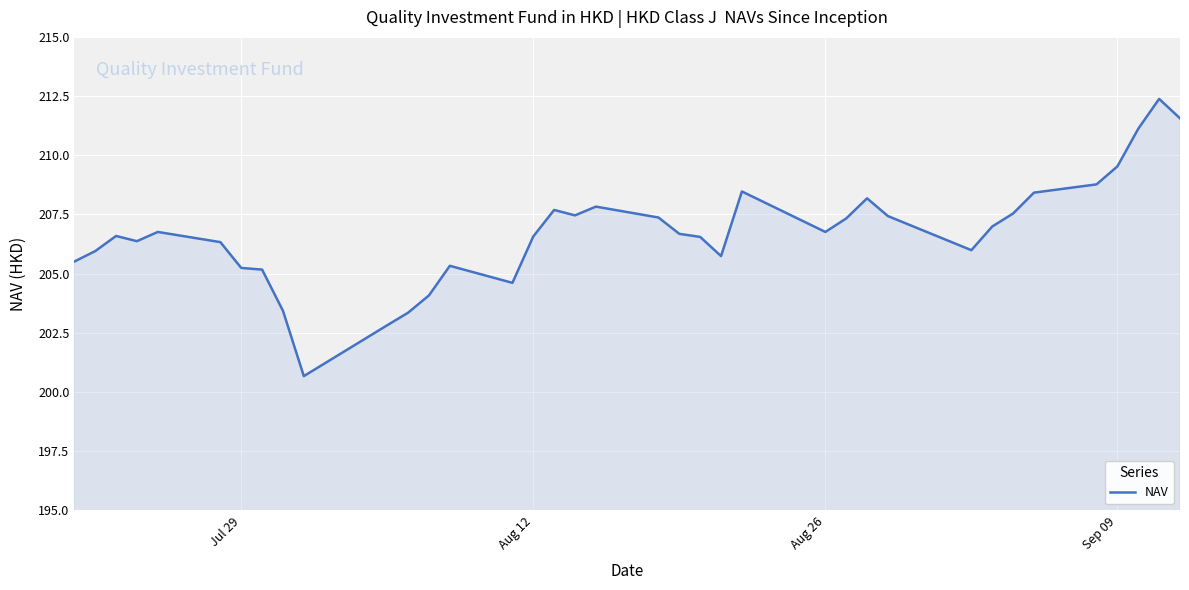

What is the greatest value displayed?

212.4